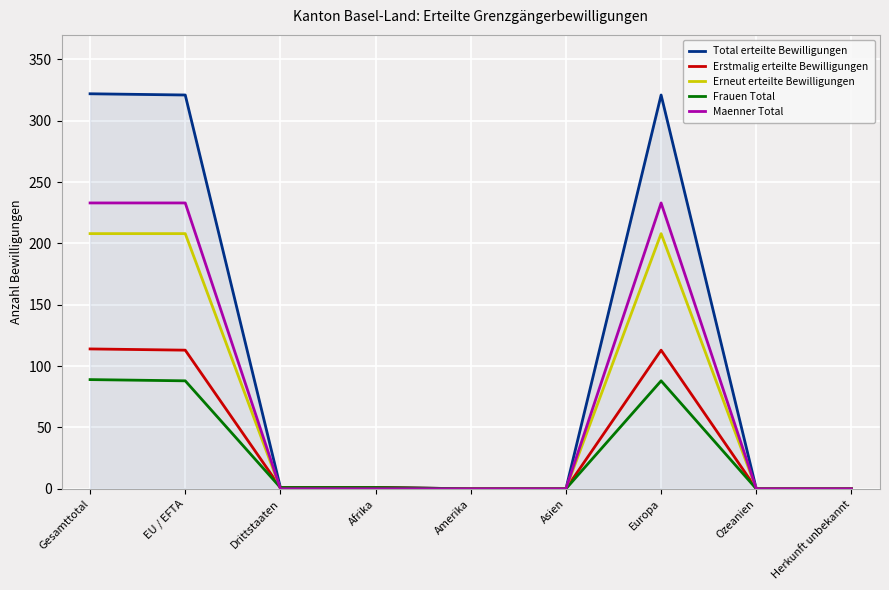

Is the value of Frauen Total at Herkunft unbekannt greater than the value of Erneut erteilte Bewilligungen at Europa?

No